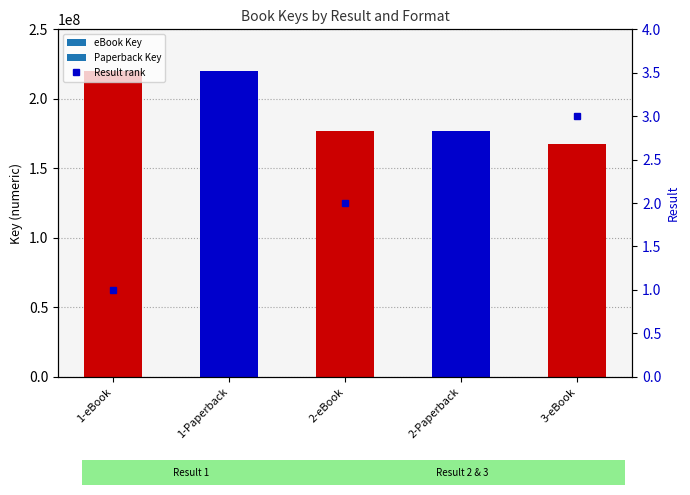

Does the chart contain stacked bars?

No